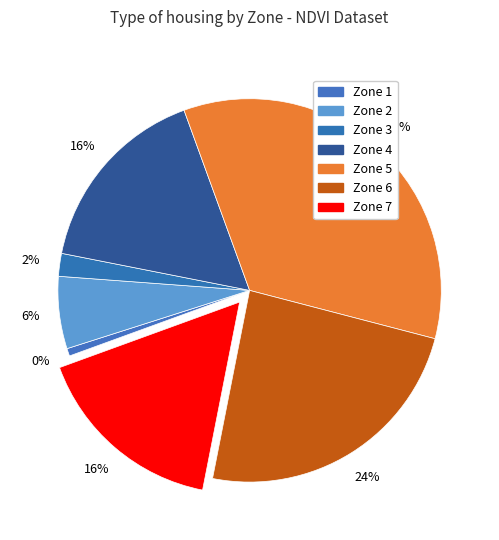

True or false: 1 accounts for 6% of the total.

False